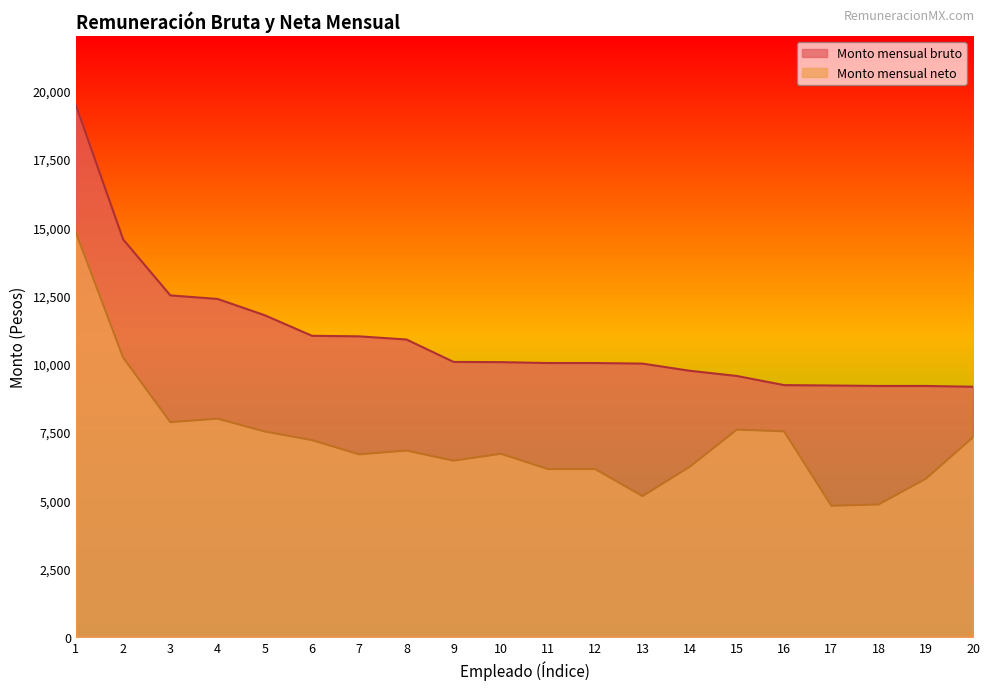

What is the total value across all series at 14?

15964.7